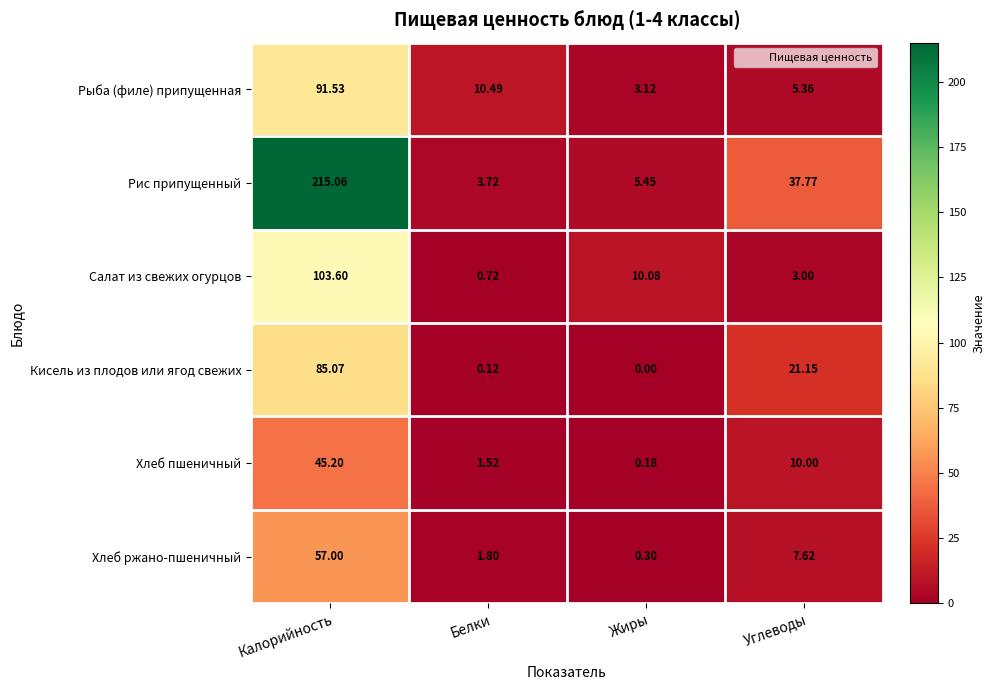

Which category has the lowest value in the Рис припущенный series?

Белки